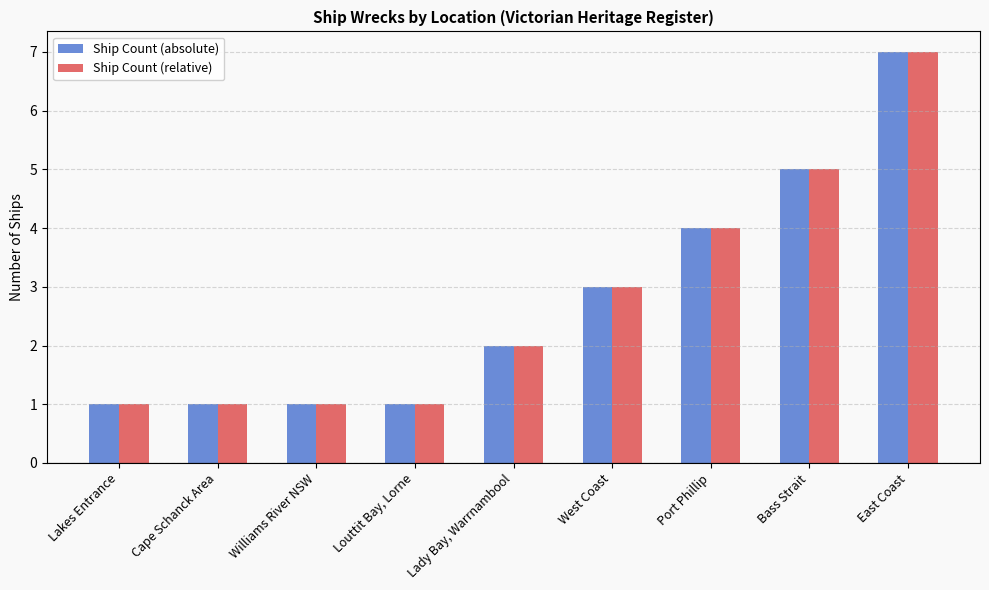

How many bars are there in total?

18